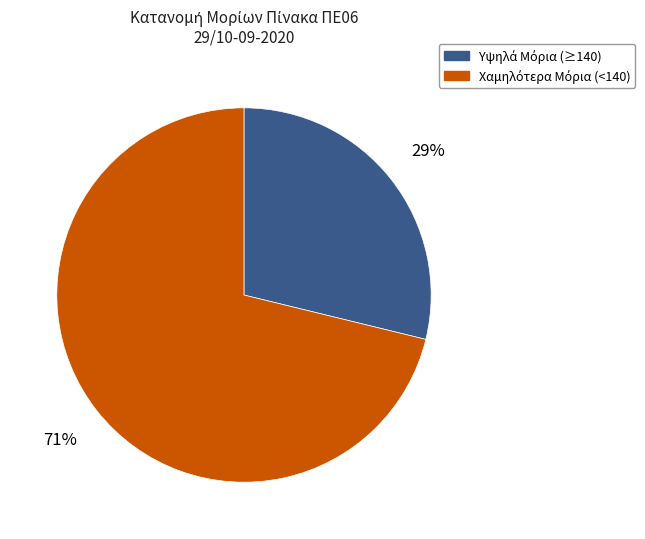

Does any single category account for the majority?

Yes